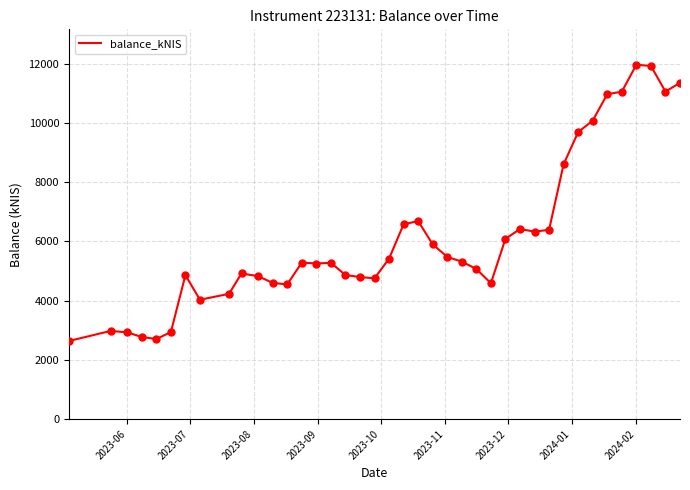

What is the minimum value shown in the chart?

2637.7